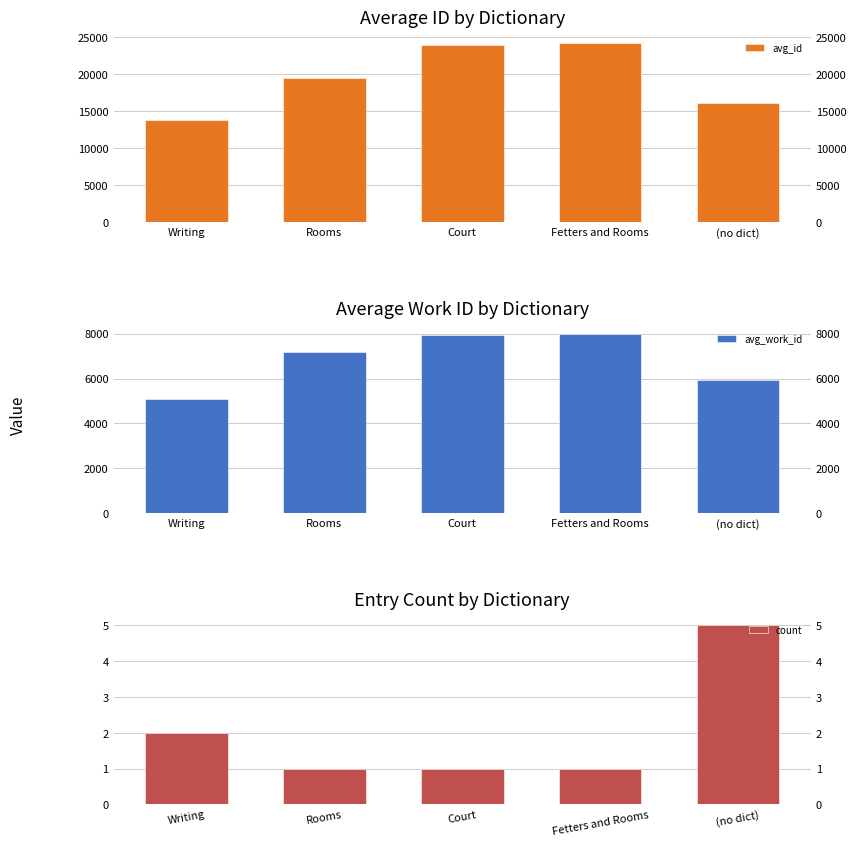

What is the label of the 1st bar from the right?

(no dict)